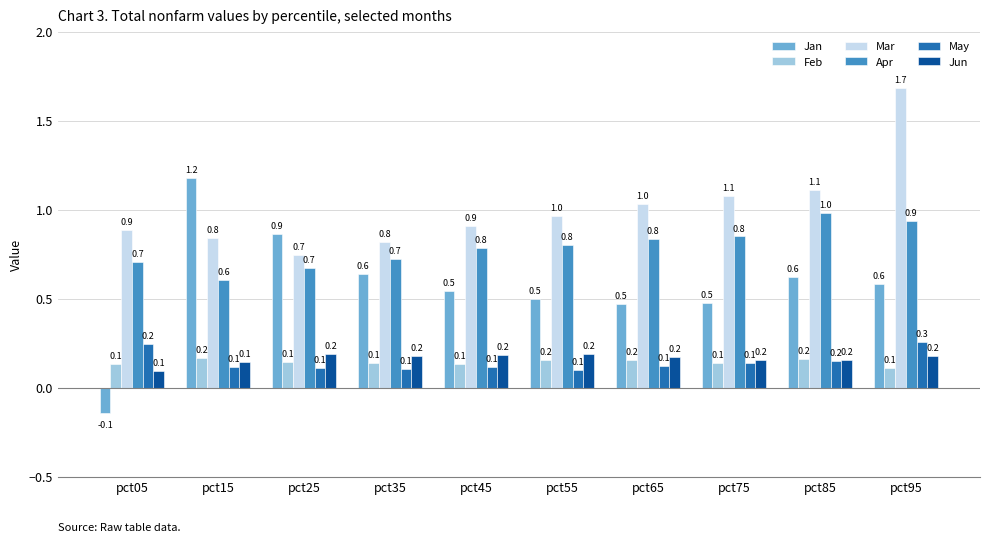

What is the difference between the highest and lowest values at pct35?

0.7